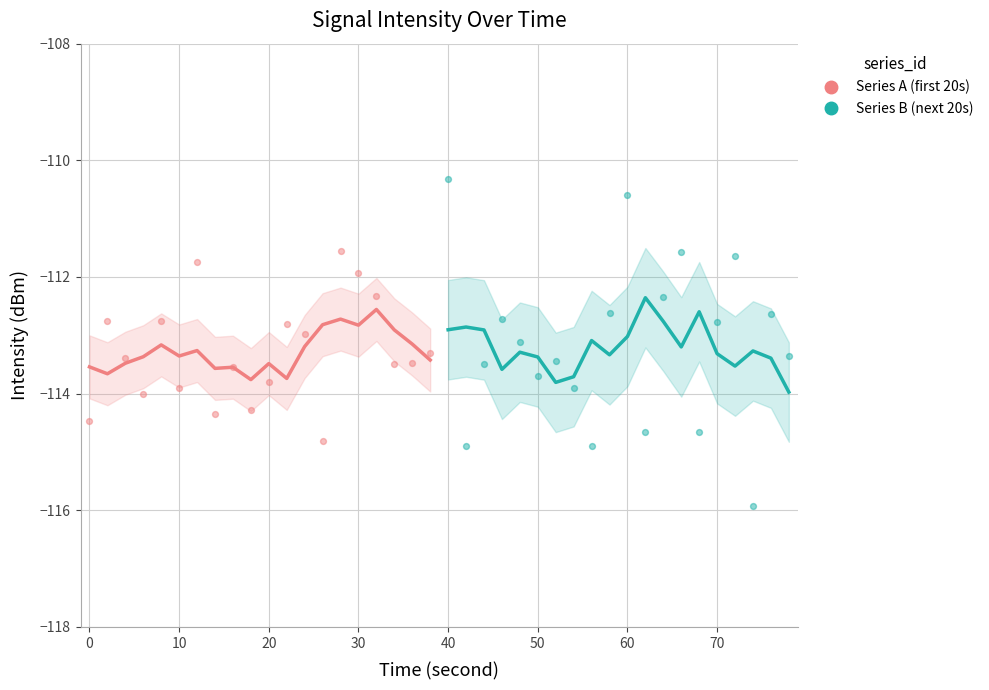

Which series reaches the minimum Y coordinate?

Series B (next 20s)